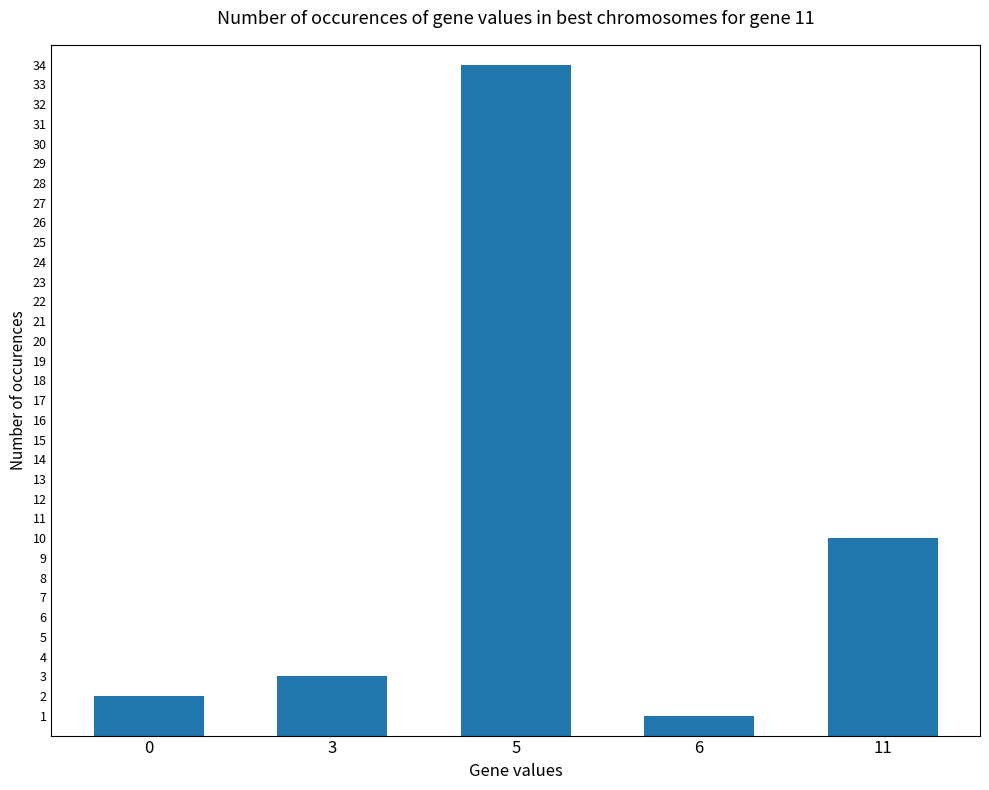

Where is the data nearest to the value 17?

11